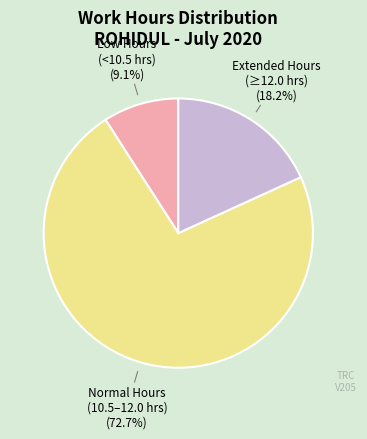

Which category has the biggest portion of the pie?

Normal Hours (10.5–12.0 hrs) (72.7%)